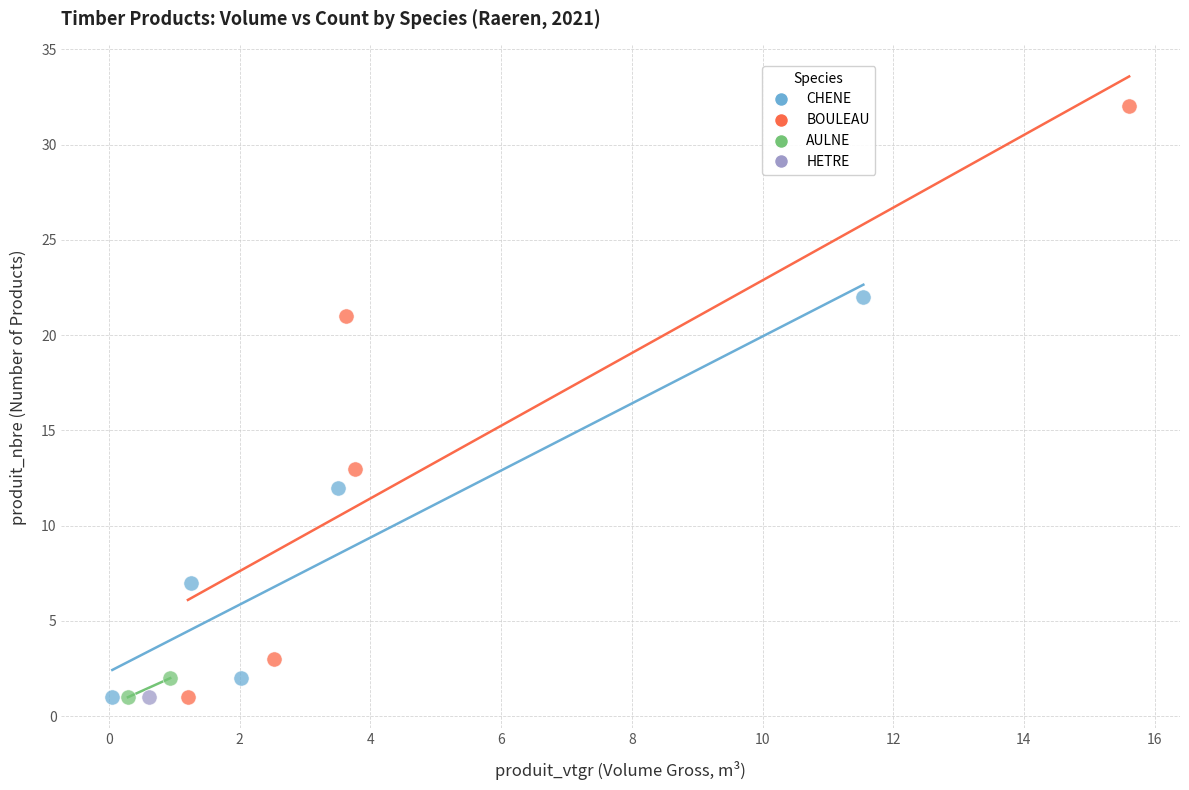

What are all the series names shown in the legend?

CHENE, BOULEAU, AULNE, HETRE